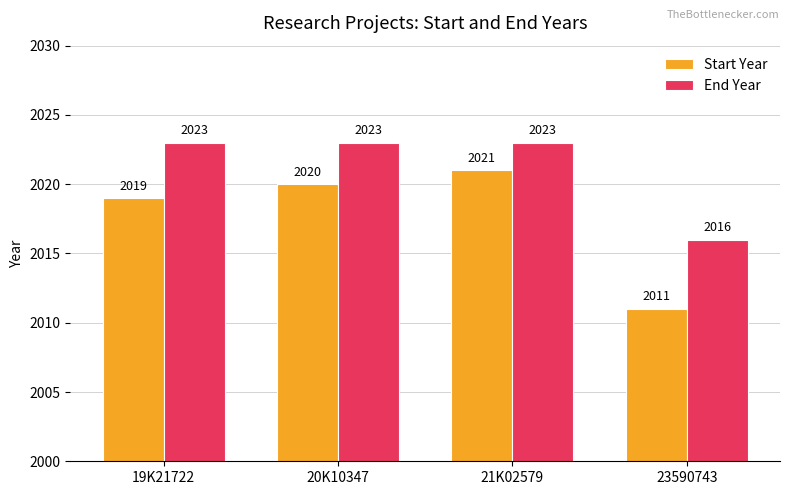

What position from the left is 20K10347?

2